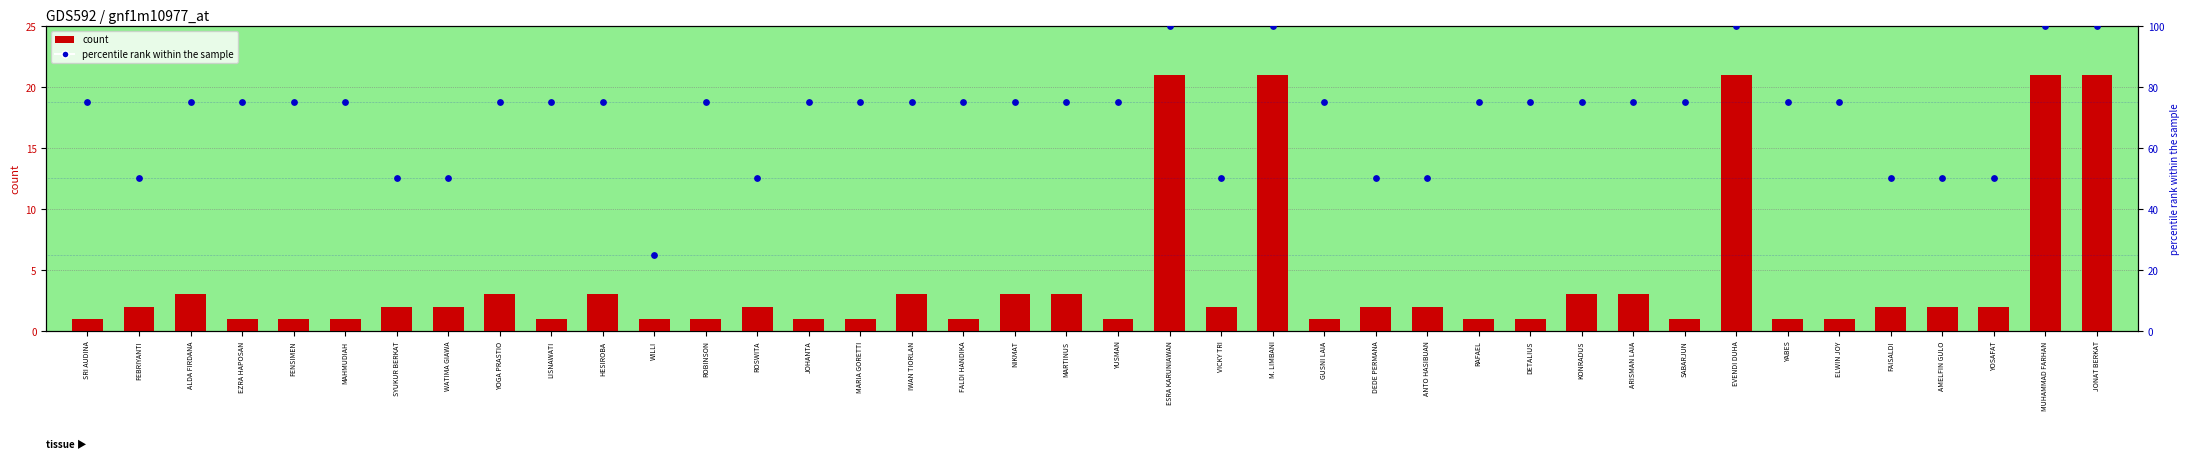

Which series has the largest Y range (max minus min)?

percentile rank within the sample